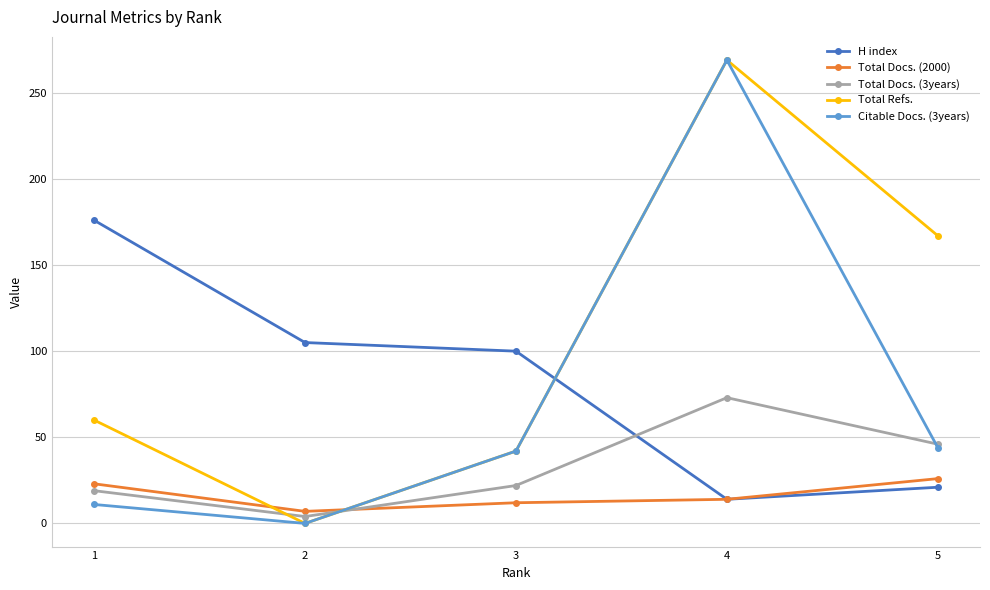

How many lines are shown in the chart?

5